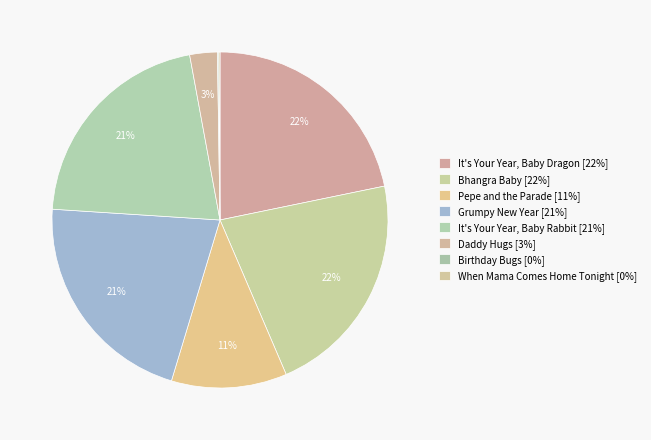

Does Daddy Hugs represent more than half of the total?

No